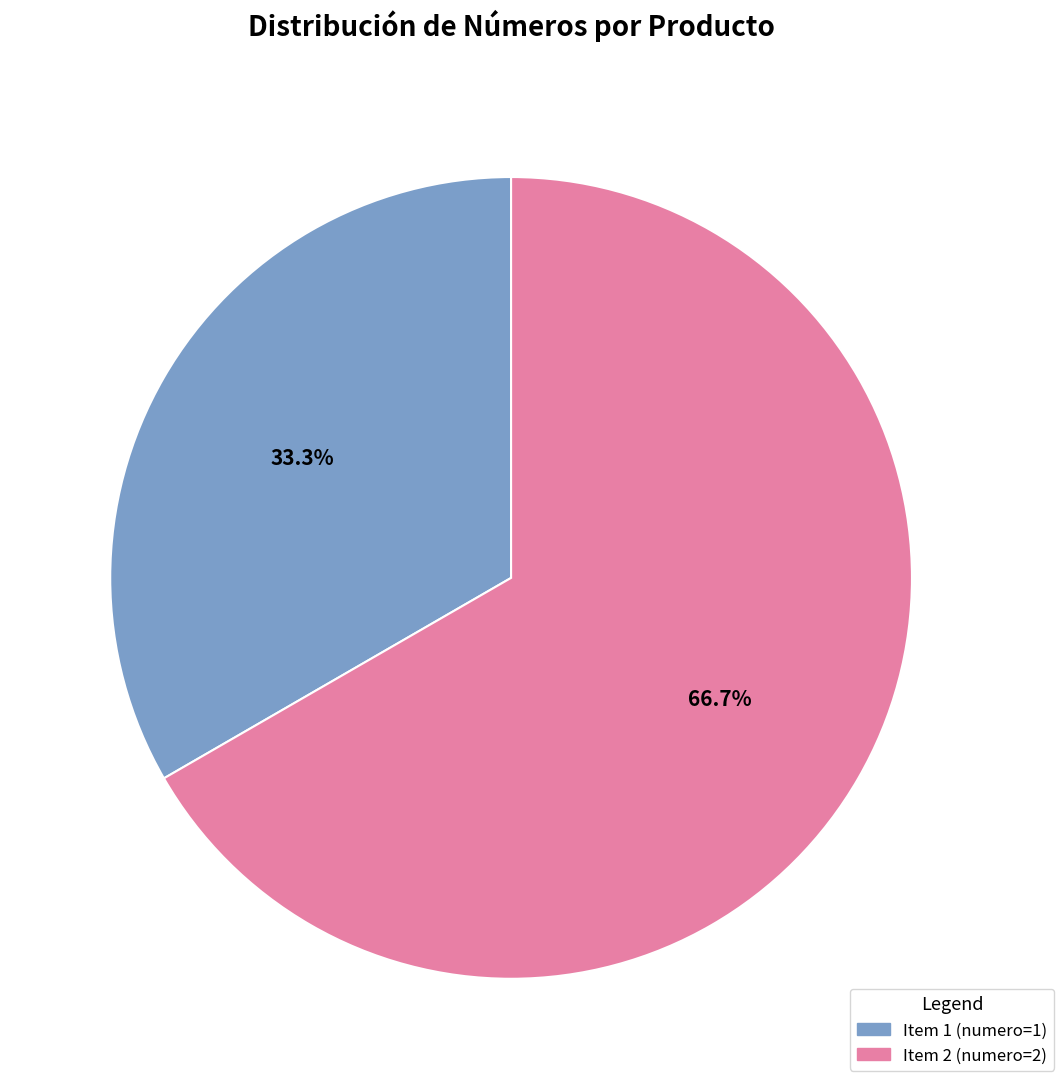

Is there a majority slice in this chart?

Yes